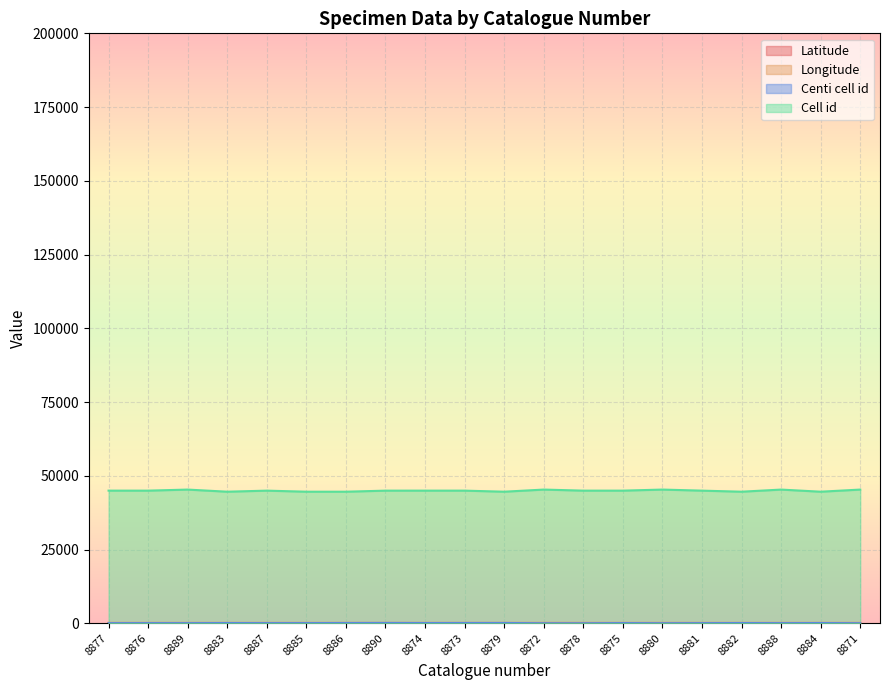

At how many categories does at least one series exceed 36296?

20